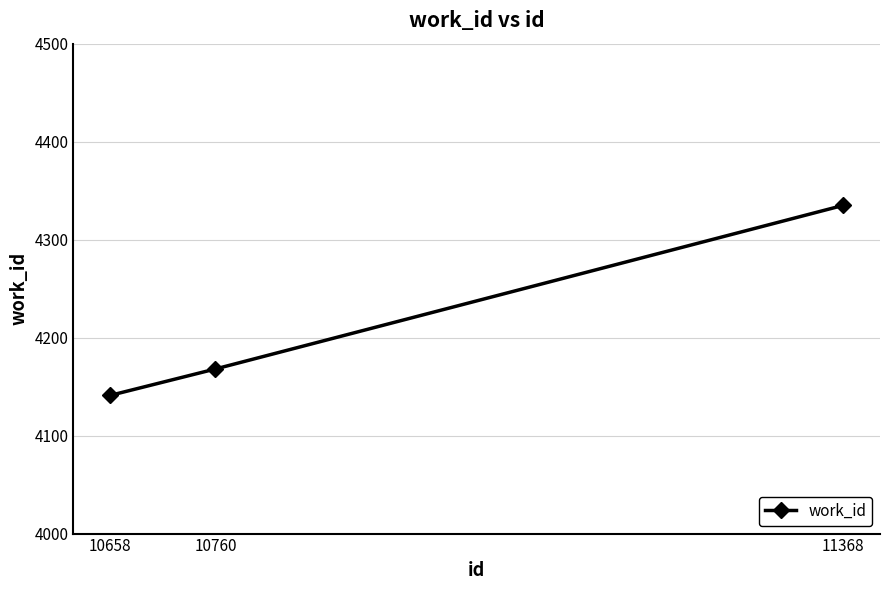

Reading left to right, list all the values displayed in this chart.

10658=4141	10760=4168	11368=4335